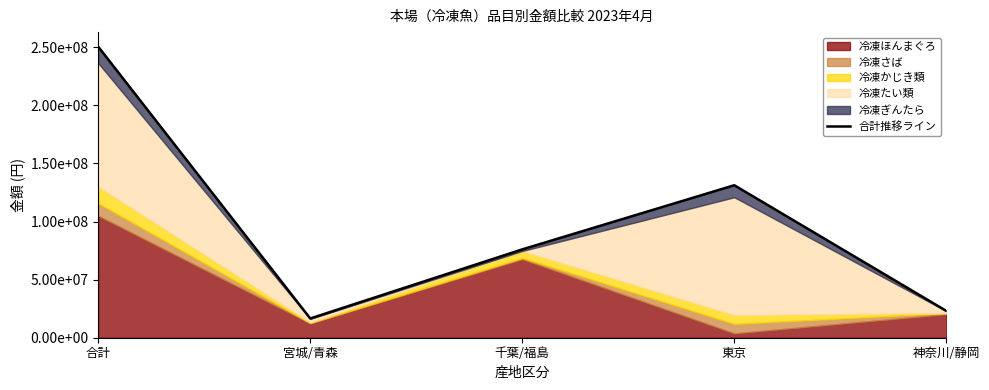

What position from the left is 合計?

1